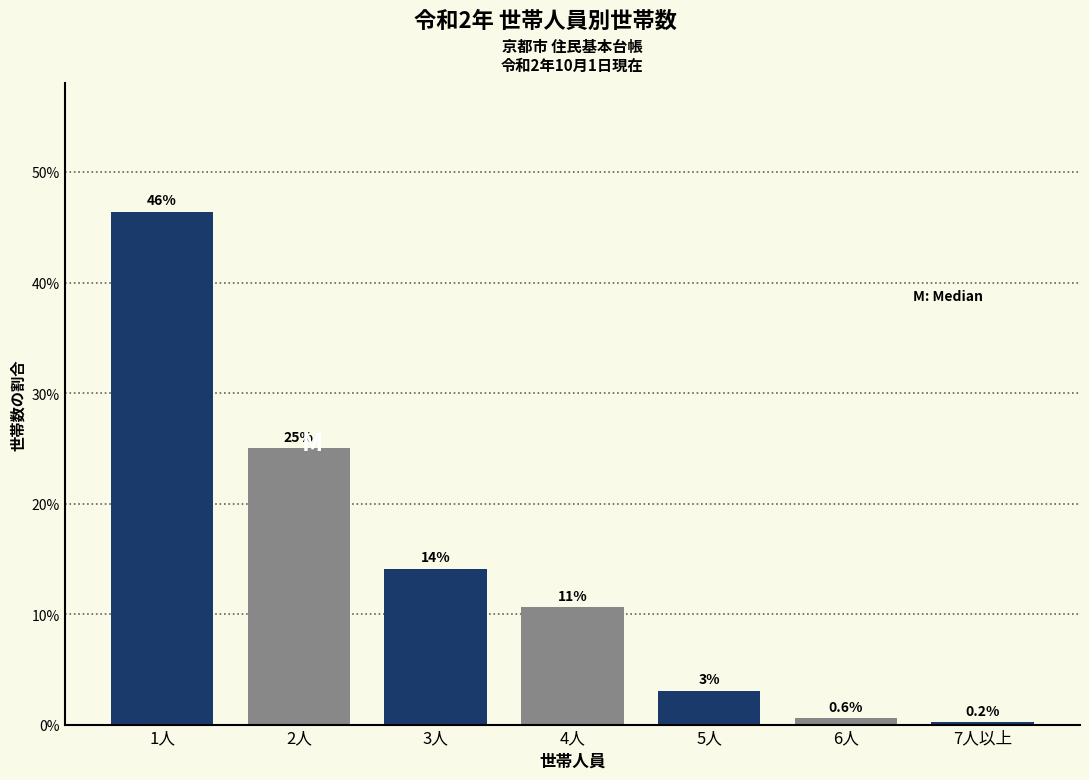

Are the bars horizontal?

No